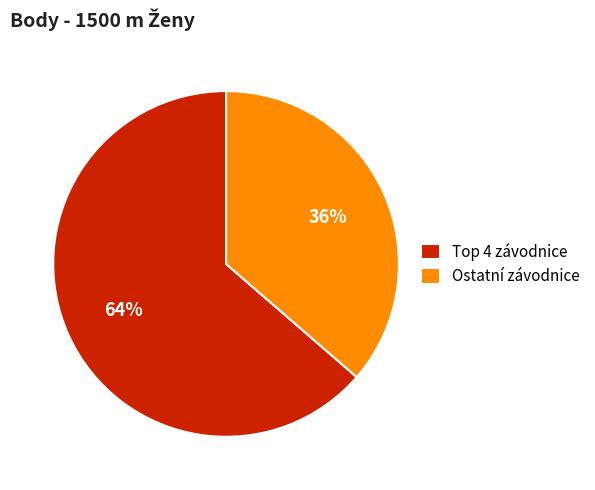

Is there a majority slice in this chart?

Yes